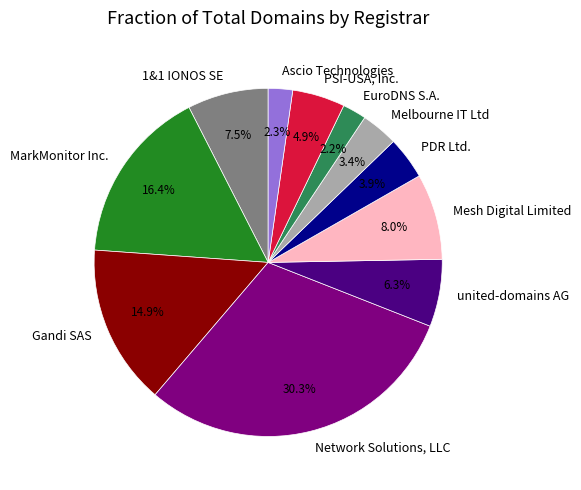

To the nearest percent, what is the combined percentage of 1&1 IONOS SE and Ascio Technologies?

10%